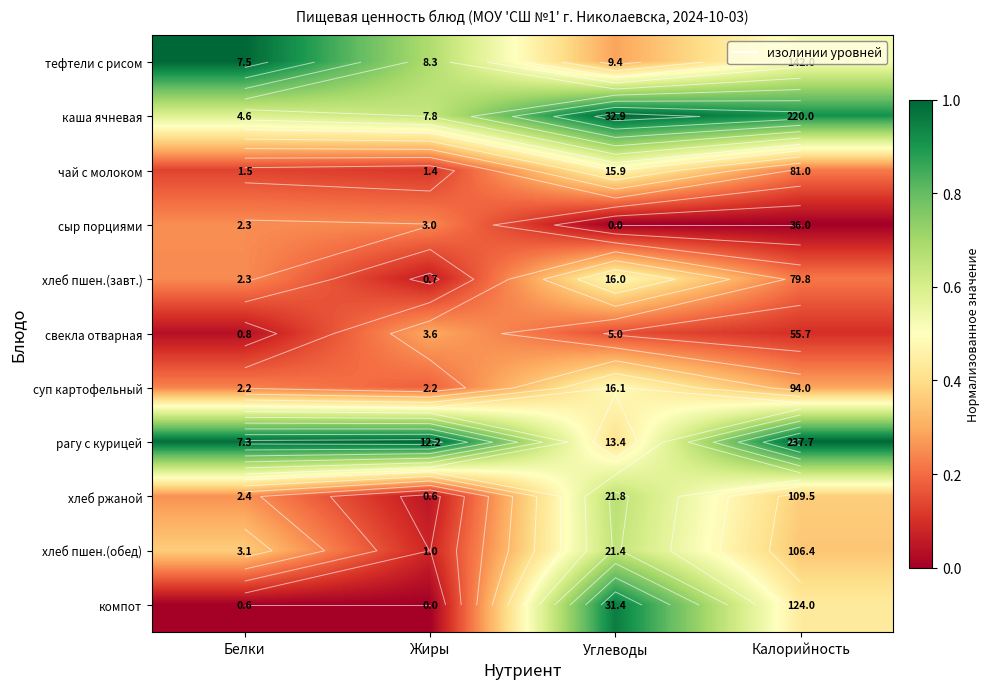

The компот series shows -0.4 at Жиры. True or false?

False